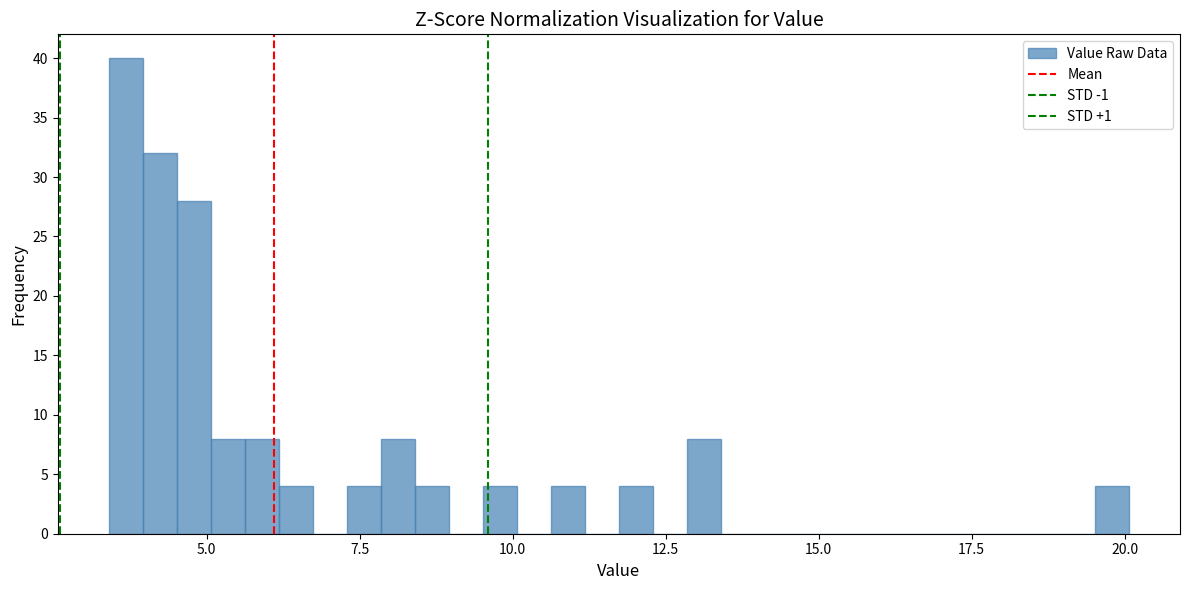

Around what value on the x-axis is the tallest bar? Give the approximate position of its centre, as read against the axis.

3.5